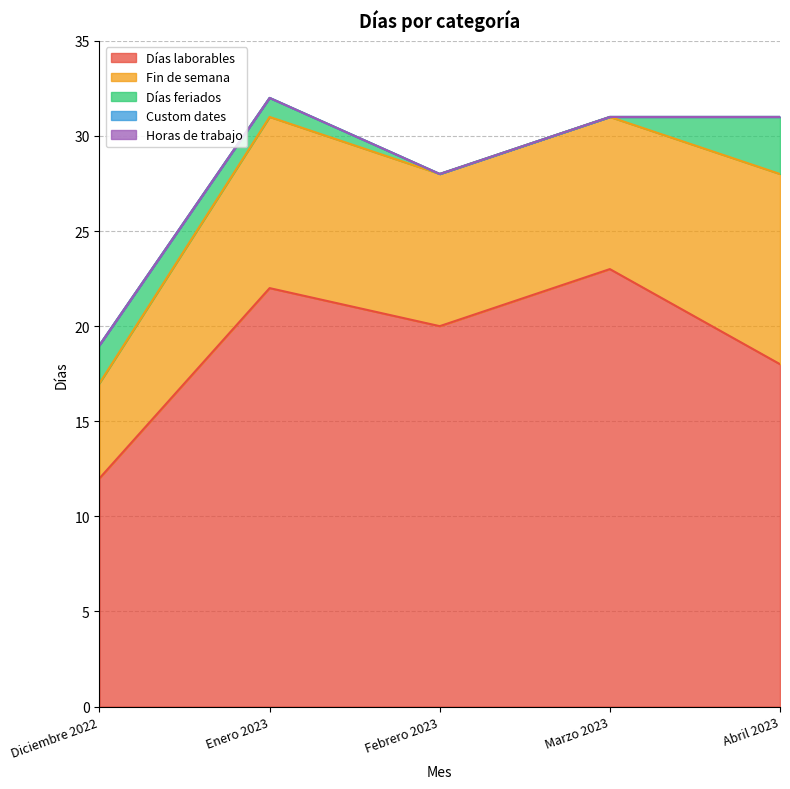

At how many categories does at least one series exceed 7?

5